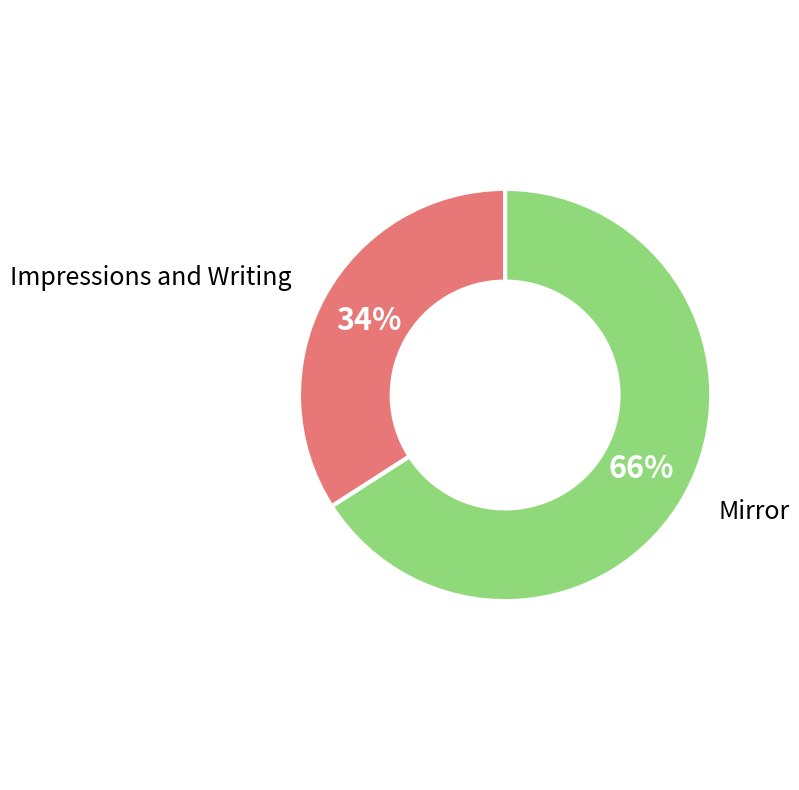

Is it true that Mirror is 66% of the pie?

True